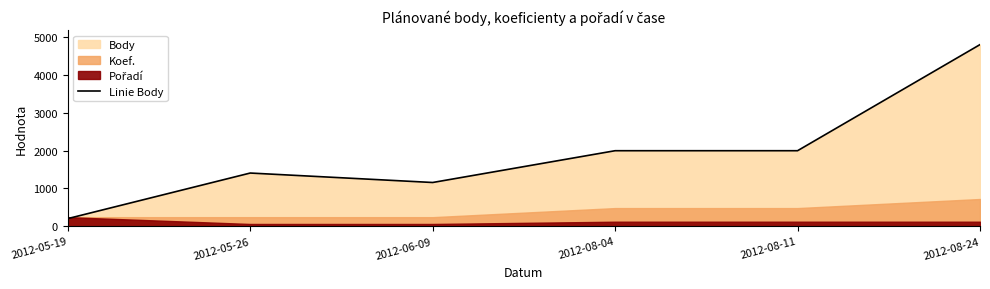

Rank the categories by value from lowest to highest.

2012-05-19, 2012-06-09, 2012-05-26, 2012-08-04, 2012-08-11, 2012-08-24